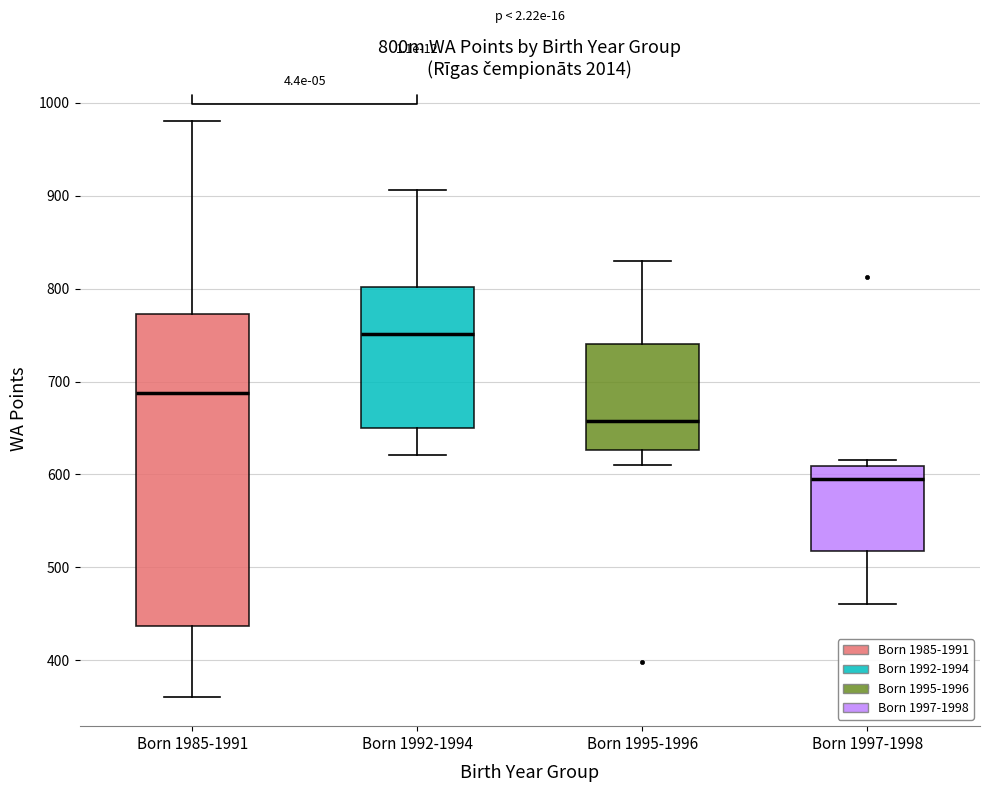

Reading left to right, transcribe this box plot: for each box, give where its median line is, the range the box spans, and where its two whiskers end, as read against the y-axis. The values are not printed on the chart, so give them approximately, as read against the axis.

Born 1985-1991: median 690, box 440 to 770, whiskers 360 to 980
Born 1992-1994: median 750, box 650 to 800, whiskers 620 to 910
Born 1995-1996: median 660, box 630 to 740, whiskers 610 to 830
Born 1997-1998: median 600, box 520 to 610, whiskers 460 to 620